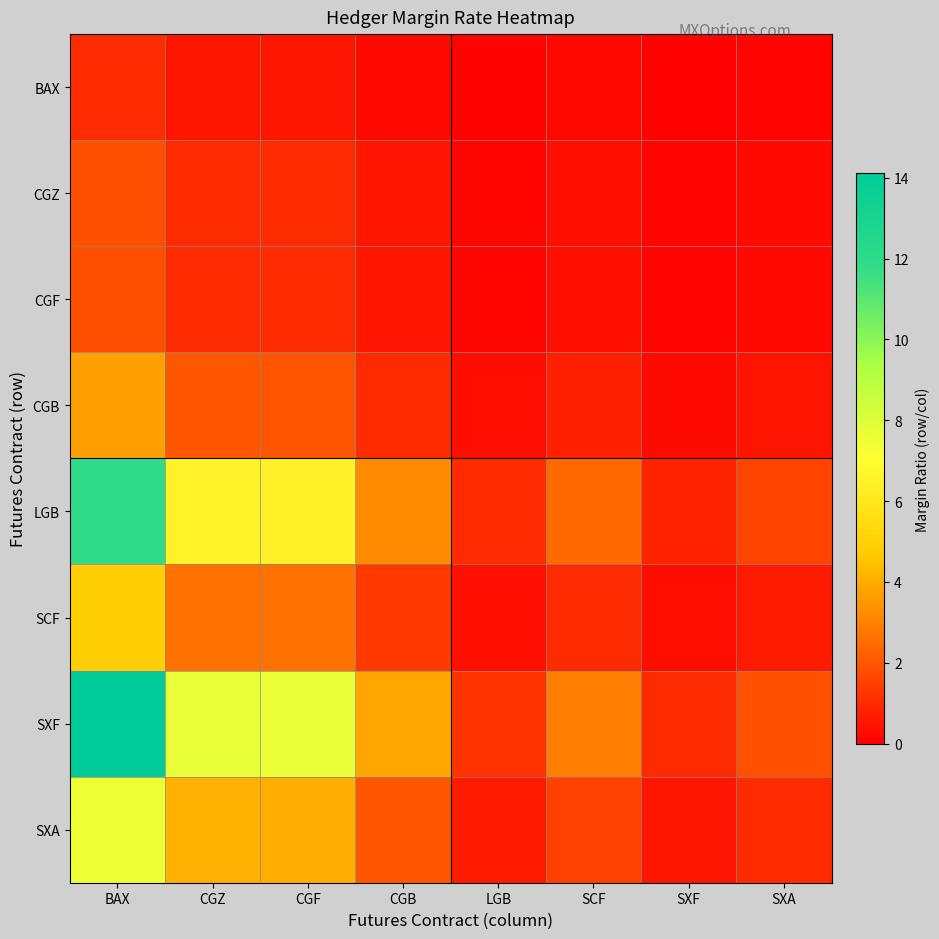

What is the difference between the highest and lowest values at BAX?

13.1